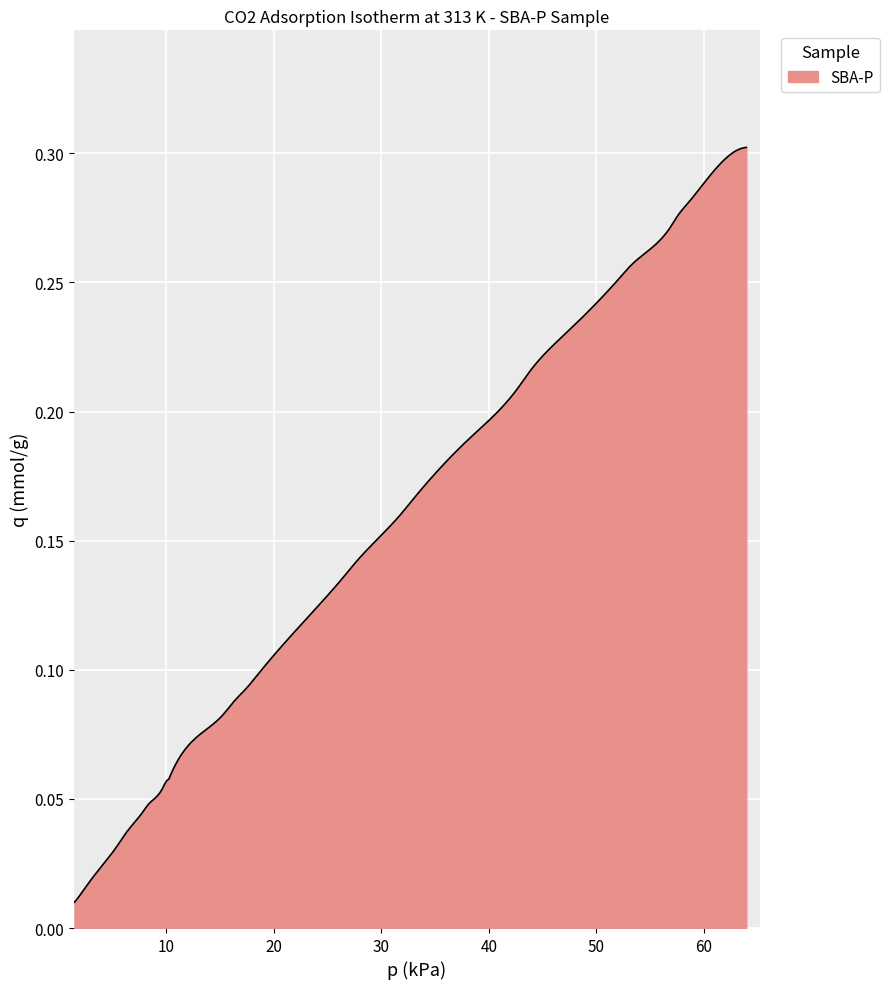

List the labels in order of value, largest first.

33, 32, 31, 30, 29, 28, 27, 26, 25, 24, 23, 22, 21, 20, 19, 18, 17, 16, 15, 14, 13, 12, 11, 10, 9, 8, 7, 6, 5, 4, 3, 2, 1, 0